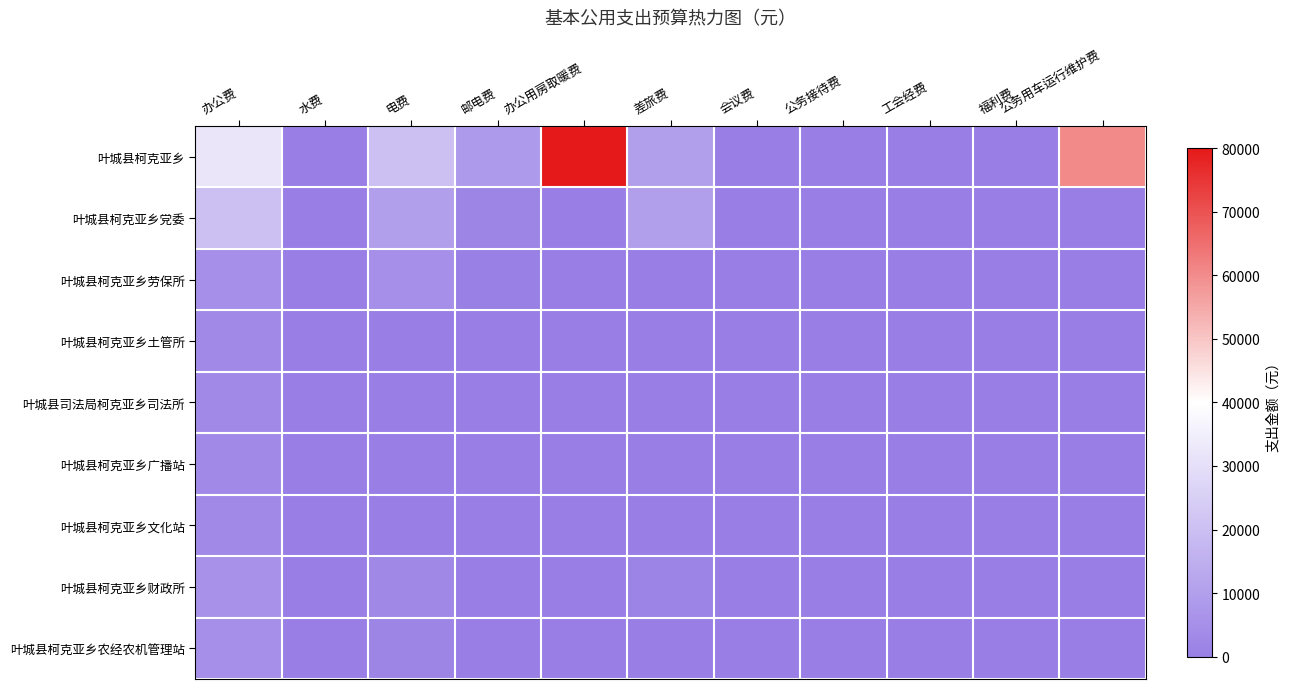

What is the maximum value shown in the chart?

80000